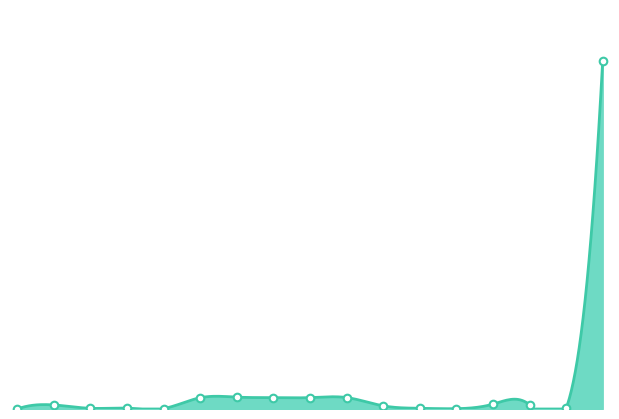

Between GoAustralia and GoMontenegro, which is larger?

GoMontenegro